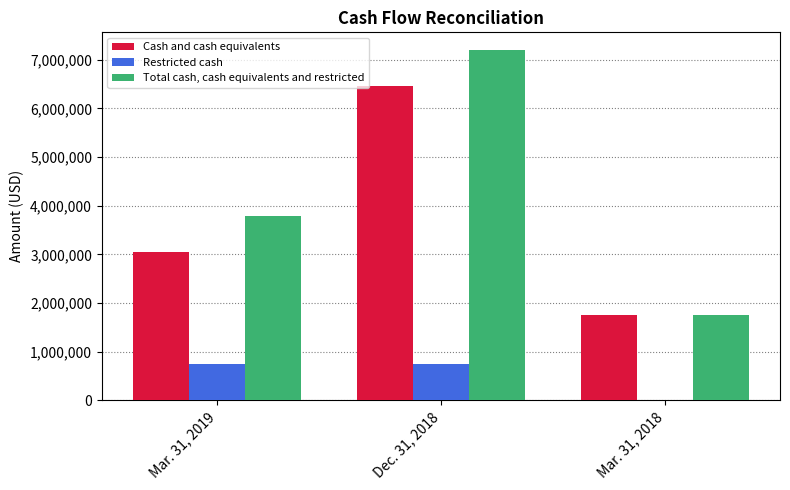

Reading right to left, transcribe all the data shown in this chart.

Cash and cash equivalents: 1752210	6451758	3043110
Restricted cash: 0	750000	750000
Total cash, cash equivalents and restricted: 1752210	7201758	3793110